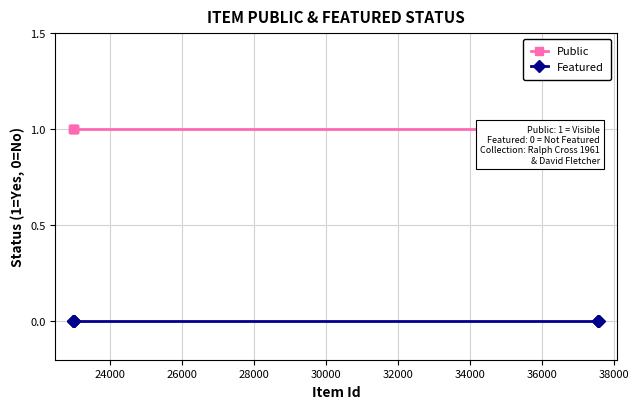

List the series in order of their peak value, highest first.

Public, Featured